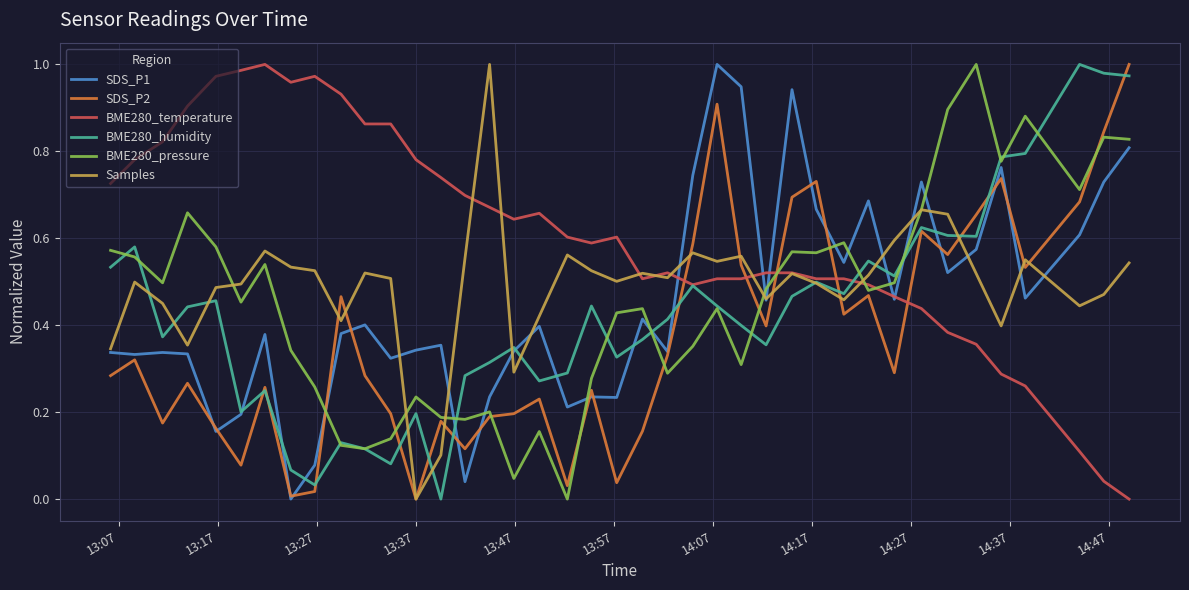

True or false: SDS_P1 has more than 0 interior local peaks.

True